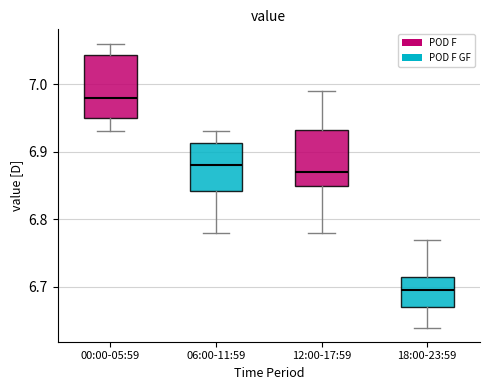

Which box has the highest median line?

00:00-05:59